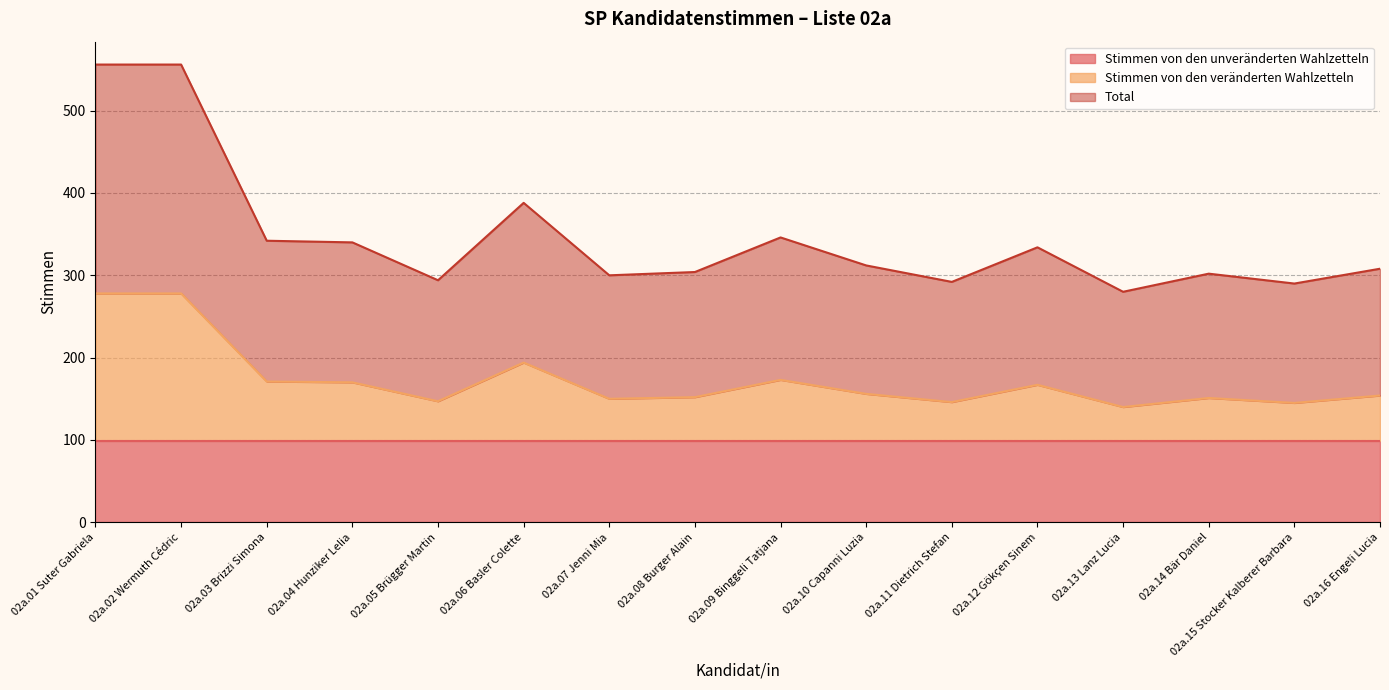

Is the value of Total at 02a.13 Lanz Lucia greater than the value of Stimmen von den veränderten Wahlzetteln at 02a.01 Suter Gabriela?

Yes